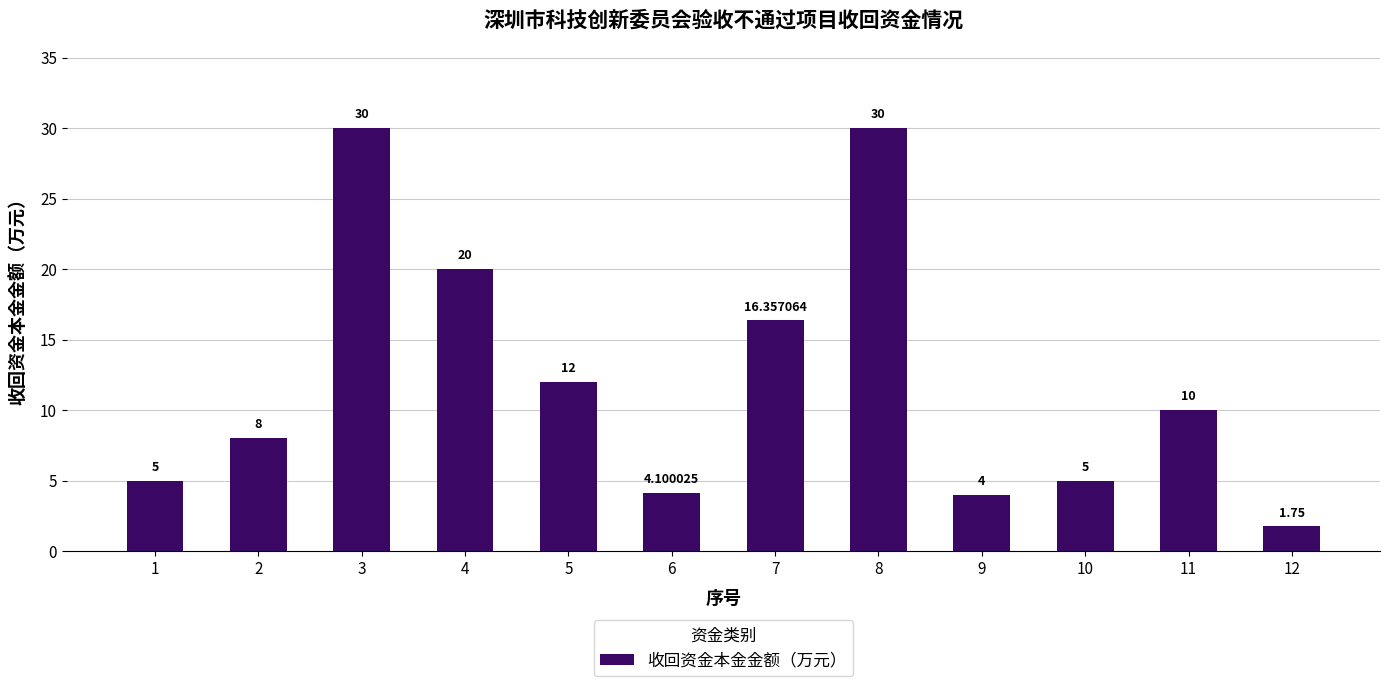

What is the value of the 9th bar from the left?

4.0